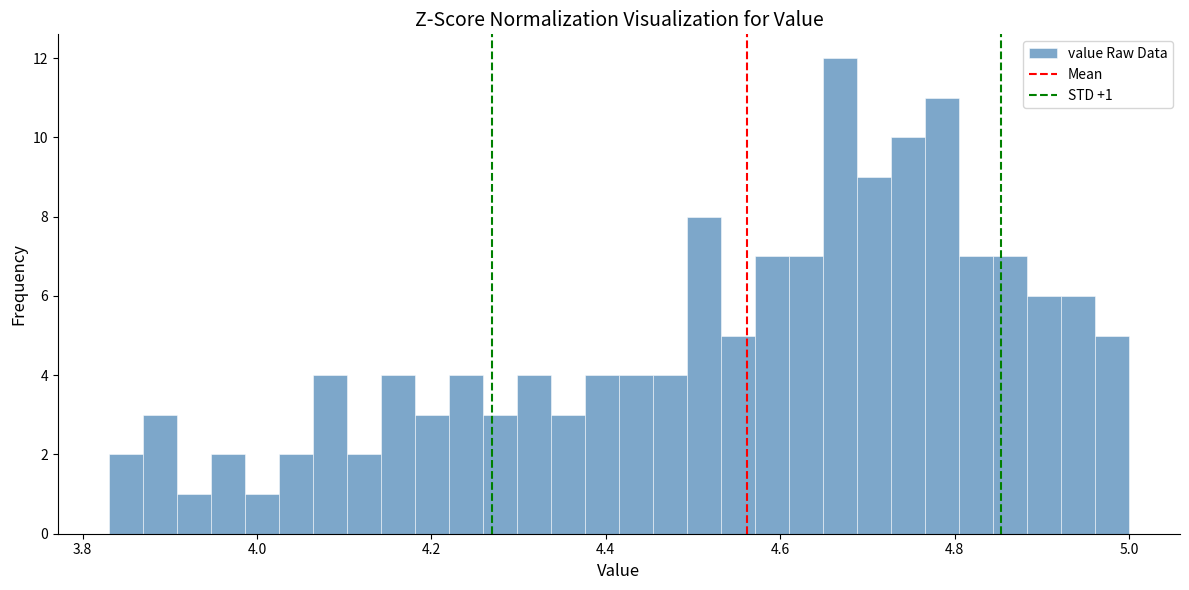

Around what value on the x-axis is the tallest bar? Give the approximate position of its centre, as read against the axis.

4.66